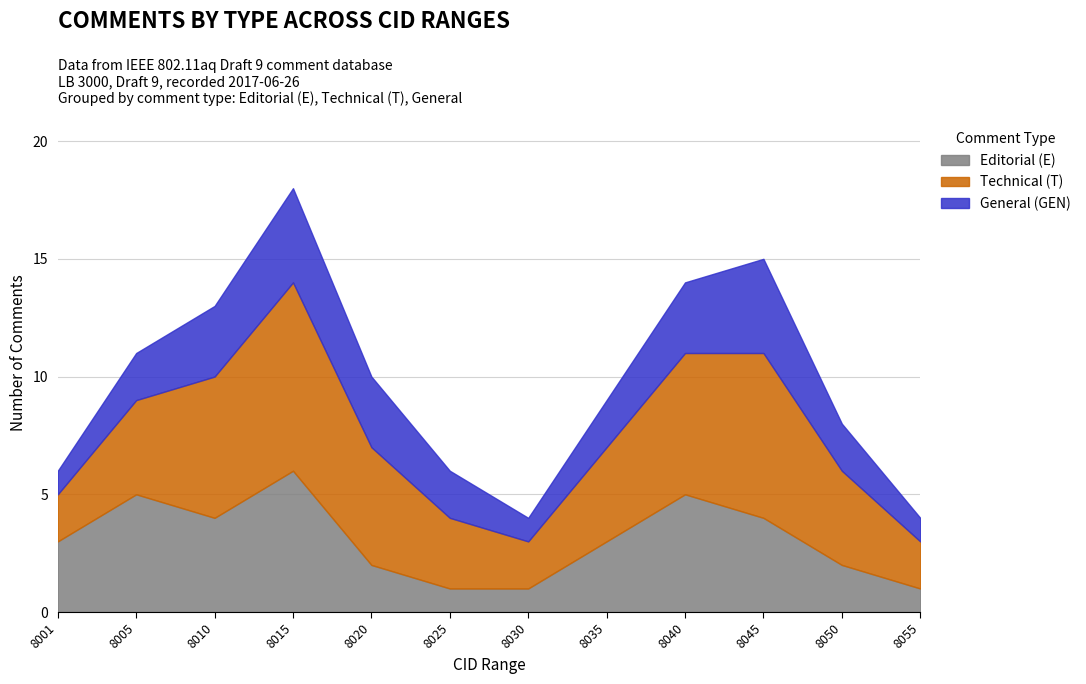

At which category is the sum across all series the highest?

8015